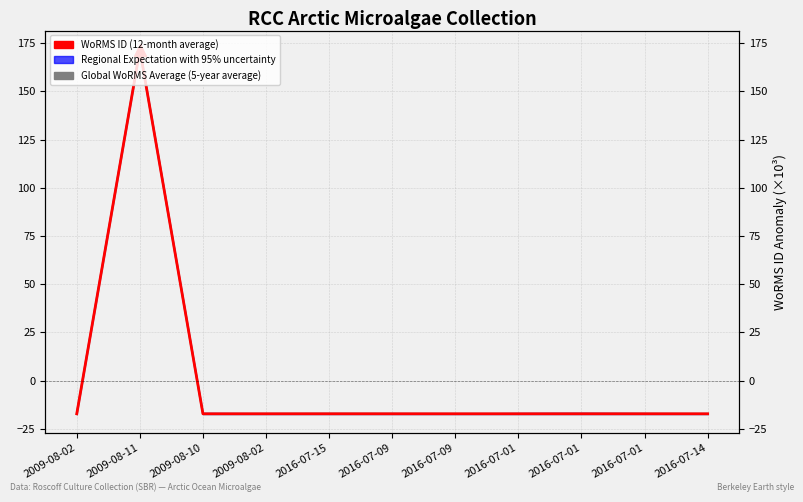

Which series has the widest spread of values?

Regional Expectation with 95% uncertainty